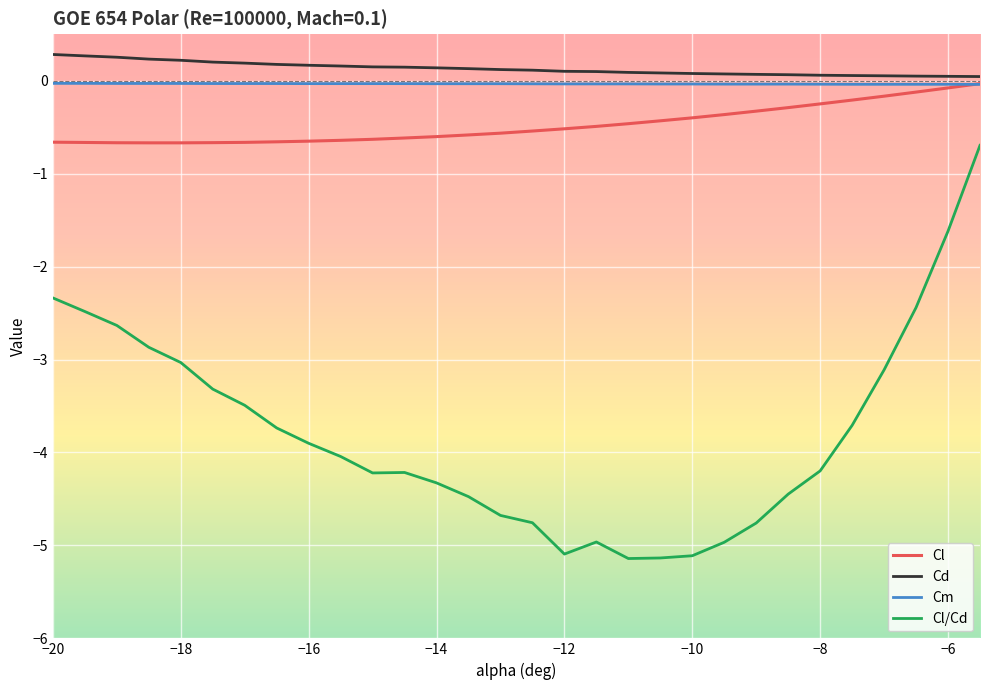

At how many categories does at least one series exceed 0?

30